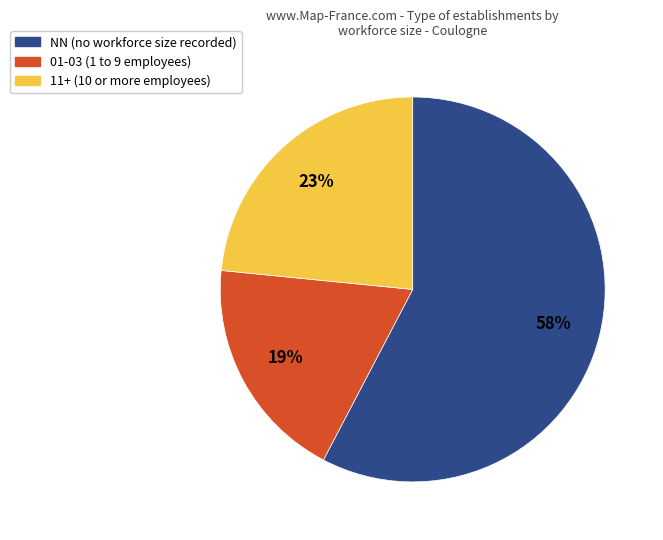

To the nearest percent, what is the average slice percentage?

33%